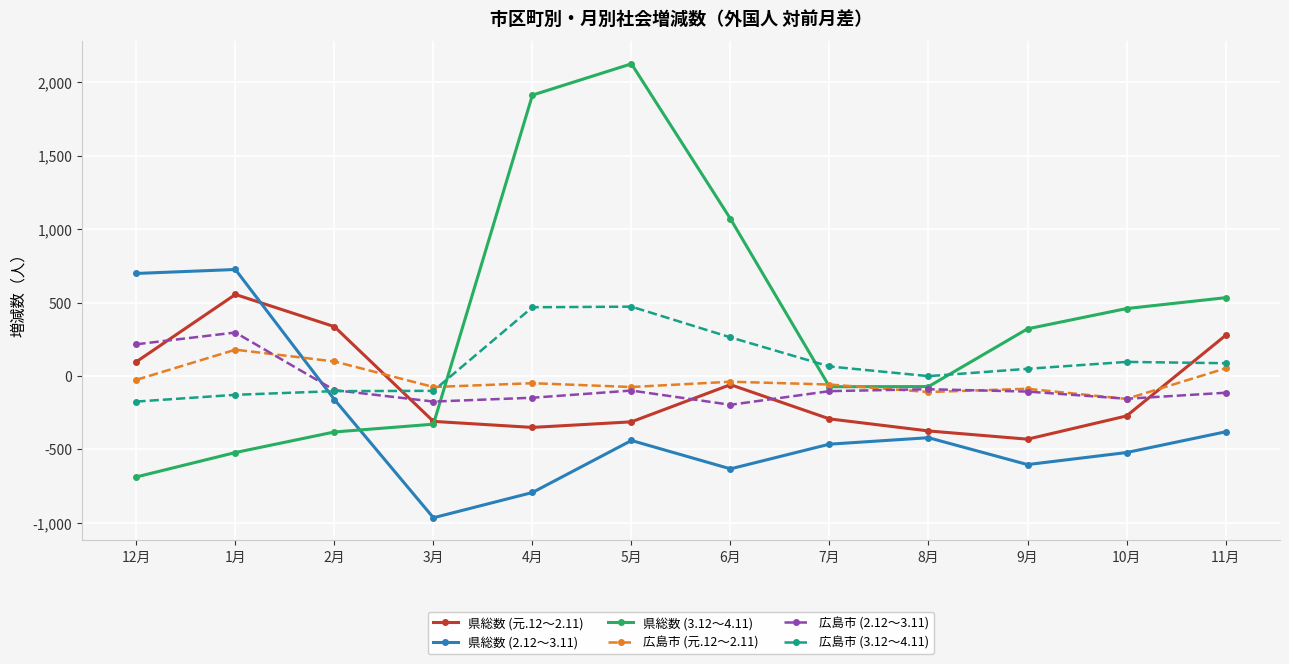

Which series ends up on top after the final intersection of 県総数 (元.12～2.11) and 県総数 (2.12～3.11)?

県総数 (元.12～2.11)